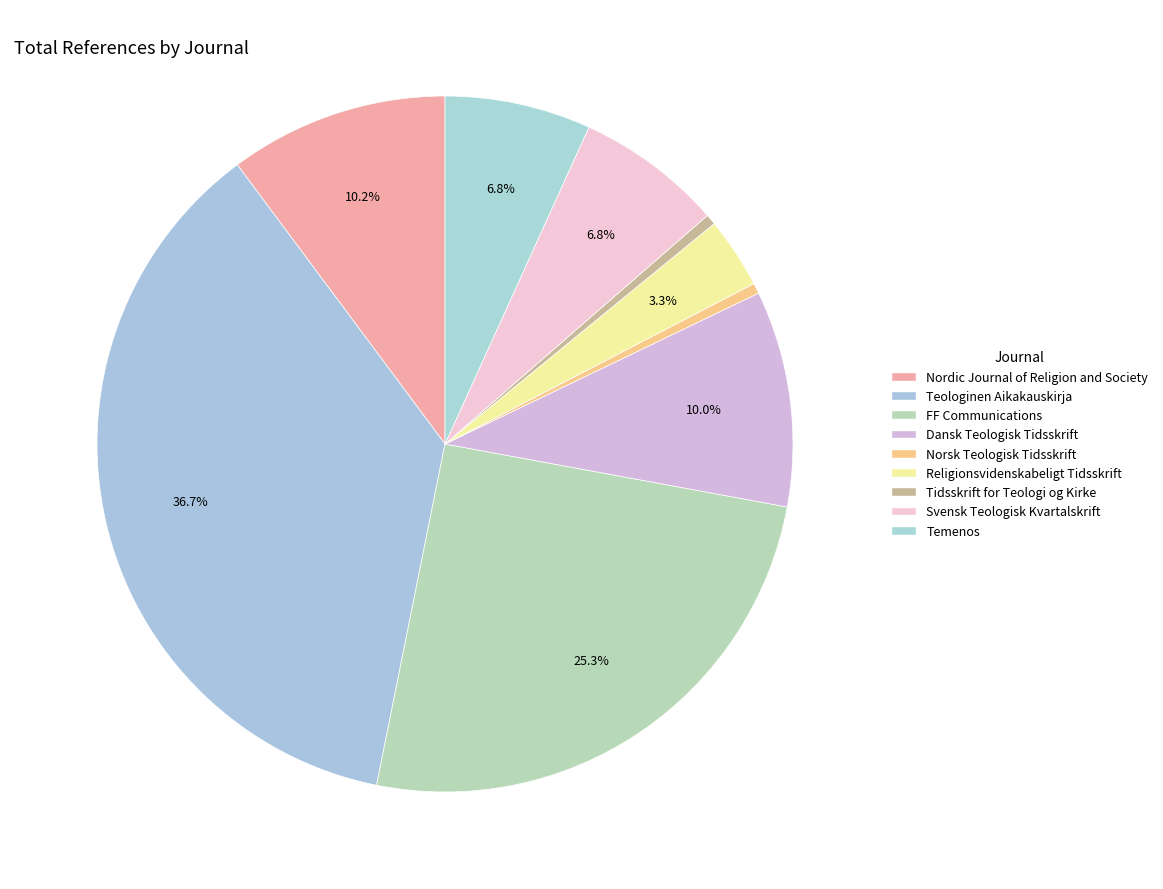

Between Svensk Teologisk Kvartalskrift and Temenos, which is larger?

Svensk Teologisk Kvartalskrift